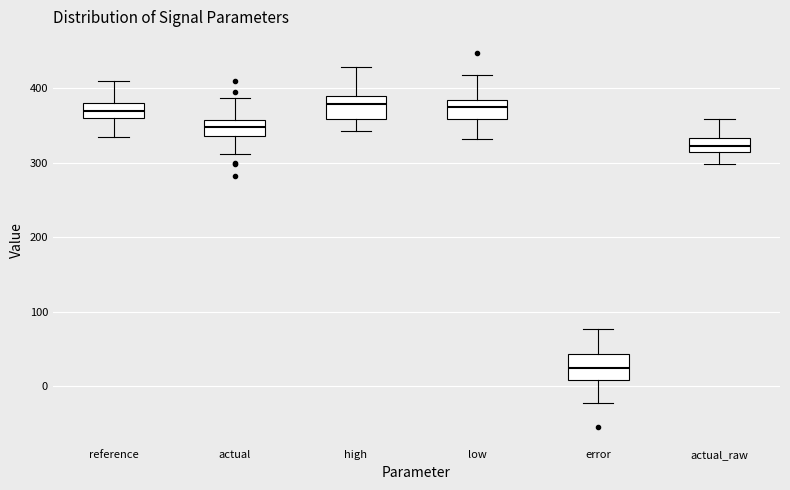

Reading left to right, read every box against the y-axis: the position of its median line, the range the box covers, and the ends of its whiskers. The values are not printed on the chart, so give them approximately, as read against the axis.

reference: median 370, box 360 to 380, whiskers 330 to 410
actual: median 350, box 340 to 360, whiskers 310 to 390
high: median 380, box 360 to 390, whiskers 340 to 430
low: median 370, box 360 to 380, whiskers 330 to 420
error: median 20, box 10 to 40, whiskers -20 to 80
actual_raw: median 320, box 310 to 330, whiskers 300 to 360